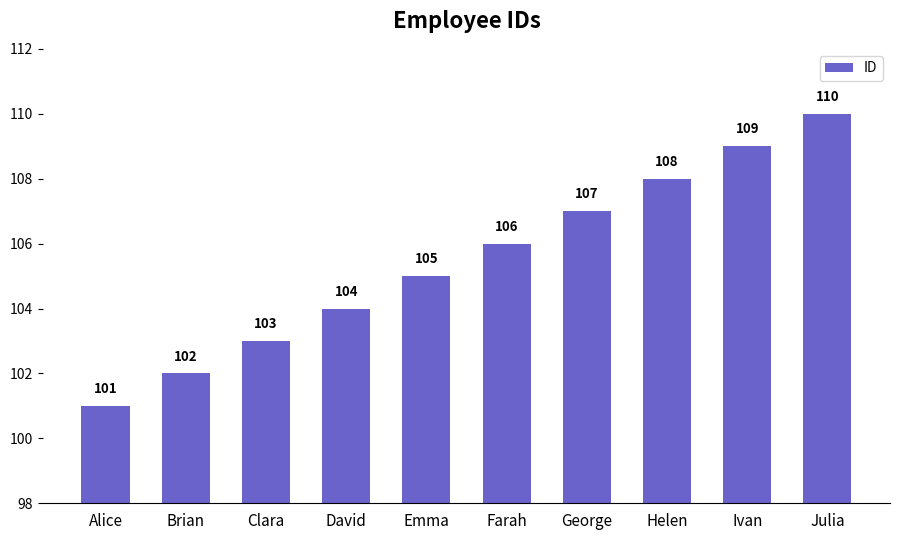

What is the sum of the values at David and Farah?

210